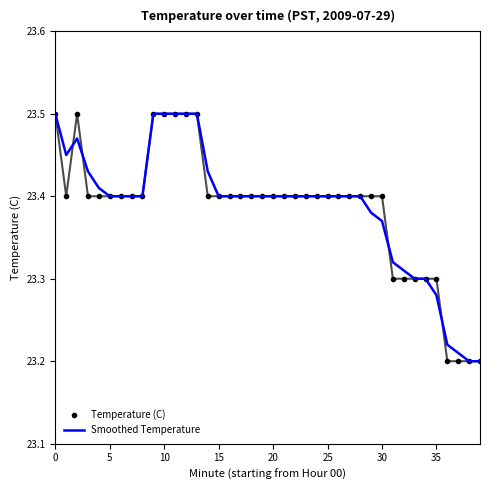

What are all the series names shown in the legend?

Temperature (C), Smoothed Temperature